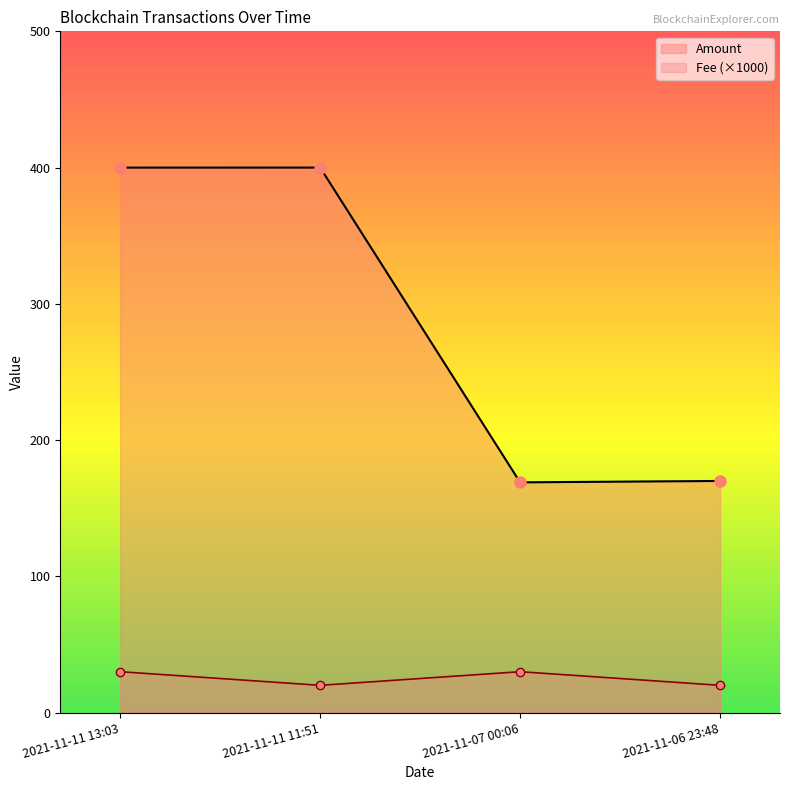

Reading left to right, what are all the values shown in this chart?

Amount: 400.0	400.0	169.0	170.0
Fee: 30.0	20.0	30.0	20.0